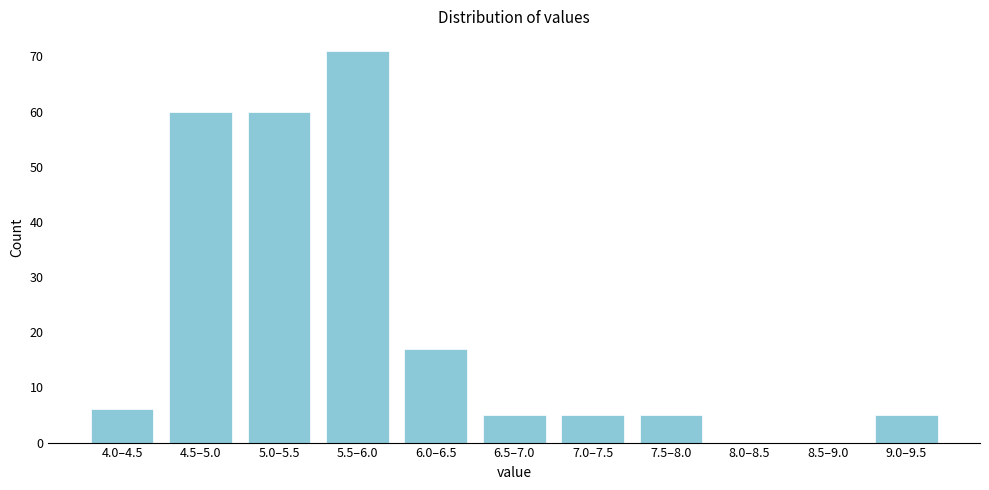

Reading left to right, list all the values displayed in this chart.

4.0–4.5=6	4.5–5.0=60	5.0–5.5=60	5.5–6.0=71	6.0–6.5=17	6.5–7.0=5	7.0–7.5=5	7.5–8.0=5	8.0–8.5=0	8.5–9.0=0	9.0–9.5=5